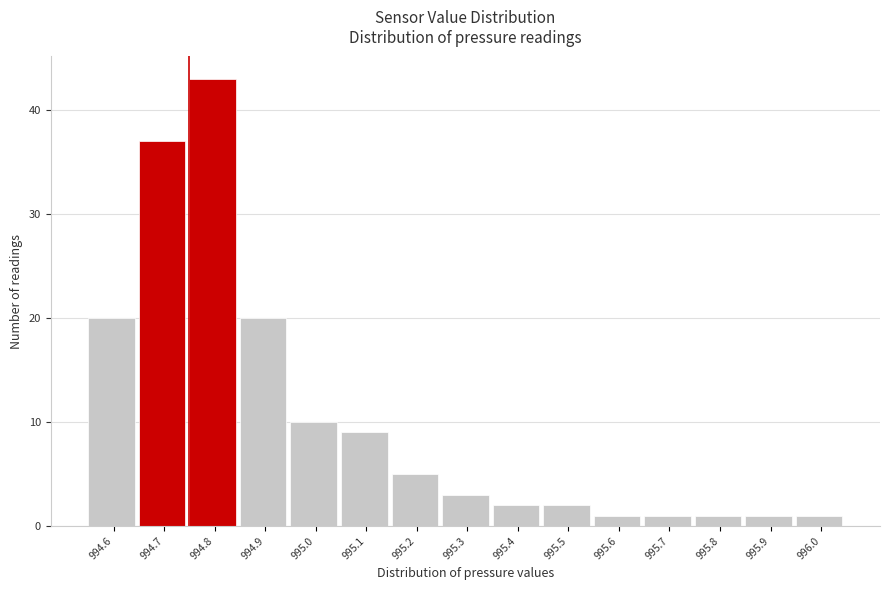

What is the height of the bar covering 994.85 to 994.95 on the x-axis? The values are not printed on the chart, so give them approximately, as read against the axis.

20